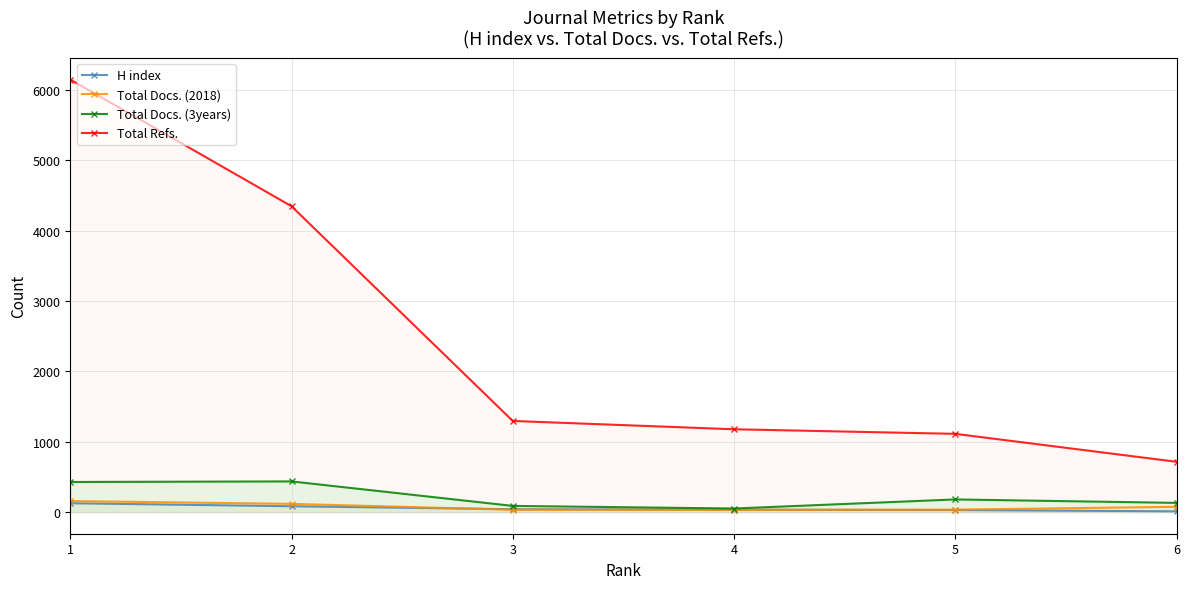

What is the minimum value shown in the chart?

11